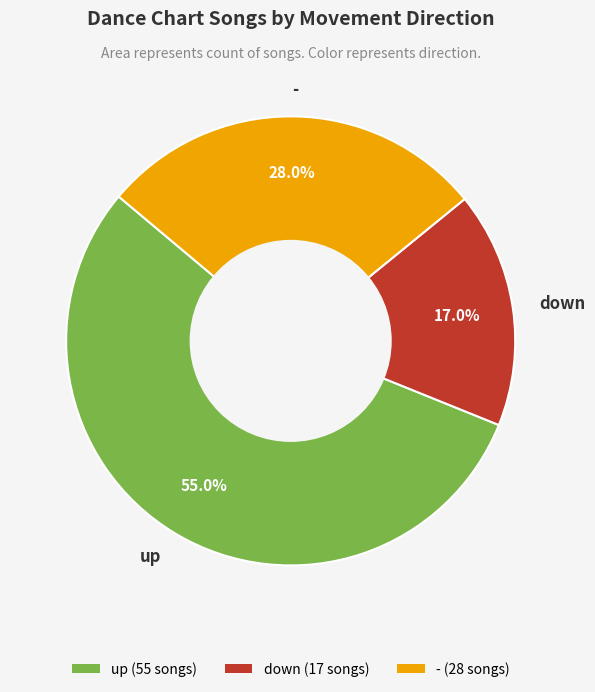

To the nearest percent, what portion does down represent?

17%